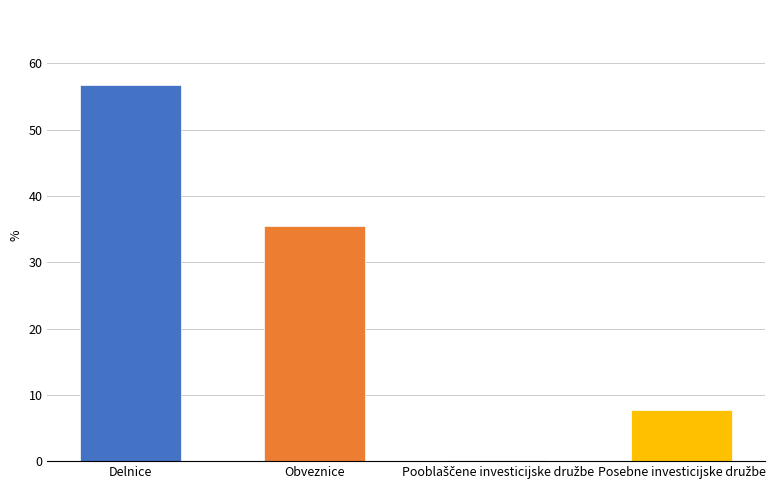

How many distinct data groups are displayed?

1